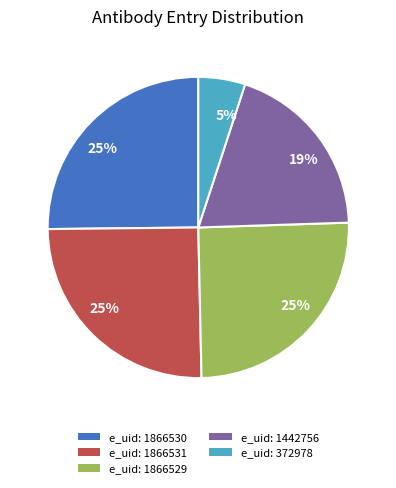

To the nearest percent, what is the average slice percentage?

20%